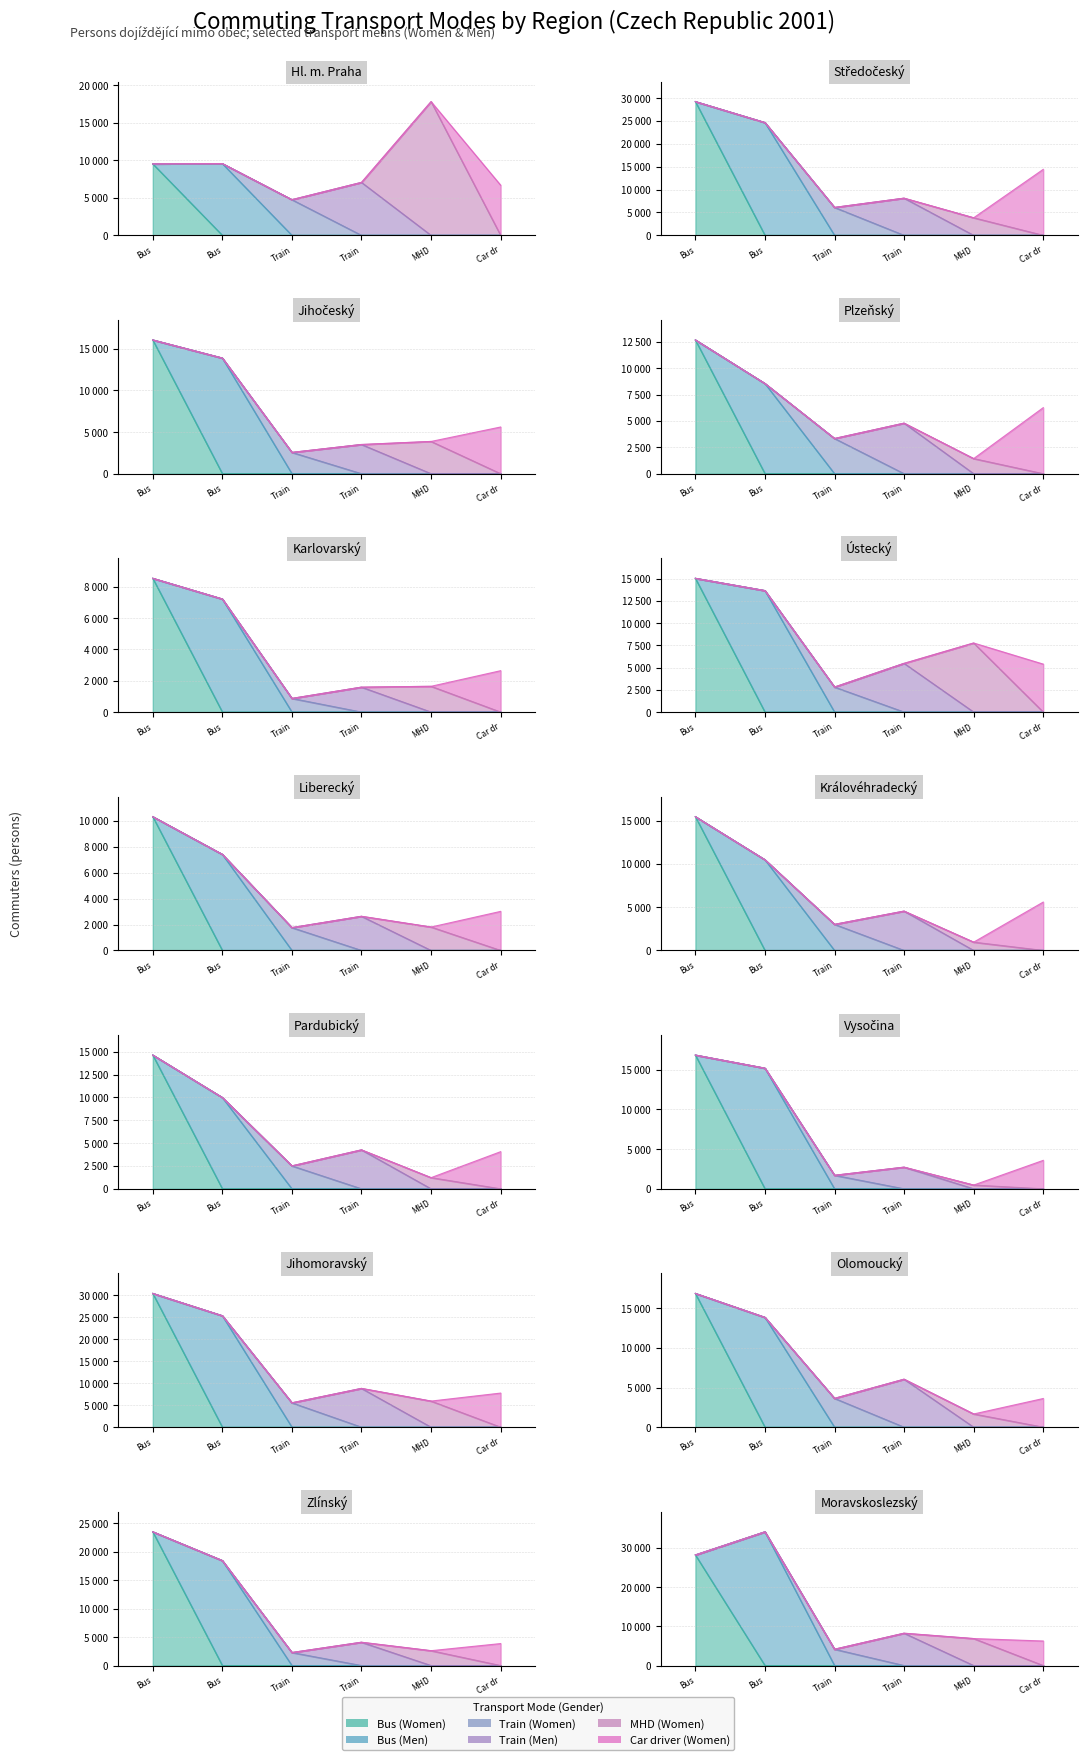

Reading right to left, list all the values displayed in this chart.

Bus (Women): 28228	23521	16870	30373	16820	14633	15448	10312	15037	8539	12678	16071	29227	9517
Bus (Men): 34130	18461	13853	25309	15171	9985	10472	7406	13657	7219	8547	13896	24645	9550
Train (Women): 4160	2288	3632	5528	1699	2507	3012	1759	2811	871	3336	2559	6098	4746
Train (Men): 8250	4097	6050	8805	2722	4259	4543	2632	5477	1591	4791	3510	8120	7049
MHD (Women): 6889	2614	1666	5928	472	1222	958	1806	7768	1646	1433	3877	3840	17807
Car driver (Women): 6264	3866	3616	7745	3578	4063	5588	3012	5394	2642	6262	5613	14423	6684